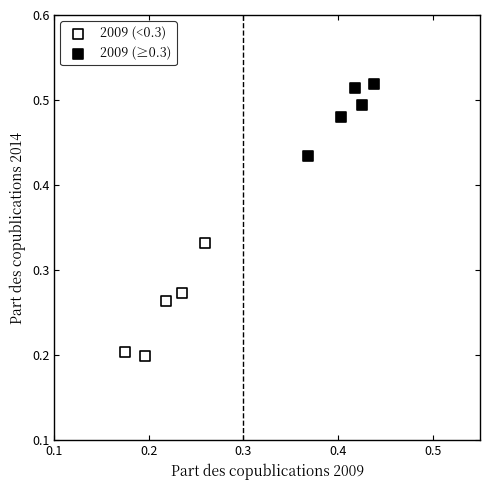

Which series has the widest spread of Y values?

2009 (<0.3)